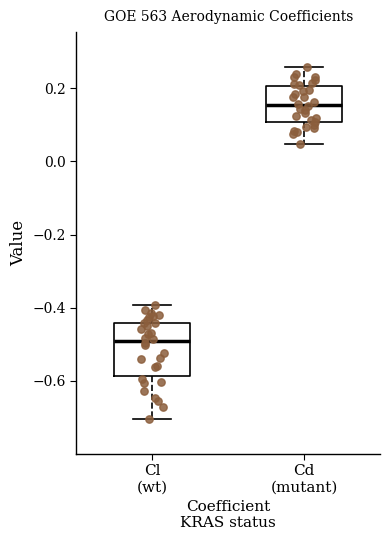

Where does the upper whisker of the box for Cd (mutant) end on the y-axis? The values are not printed on the chart, so give them approximately, as read against the axis.

0.26